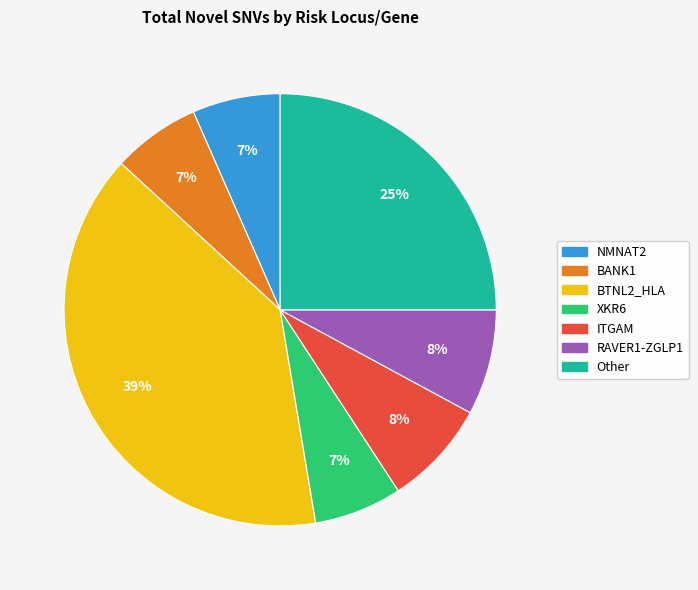

Is there any slice that represents more than half of the pie?

No